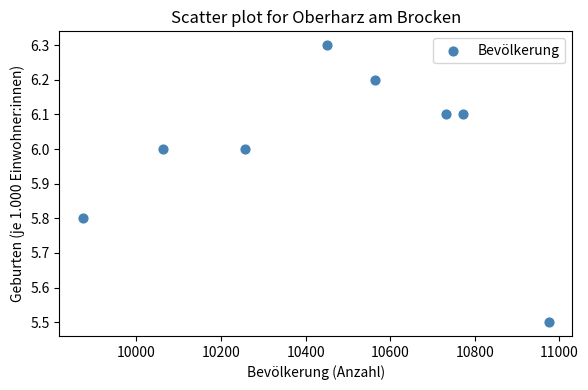

What is the average X value?

10460.2